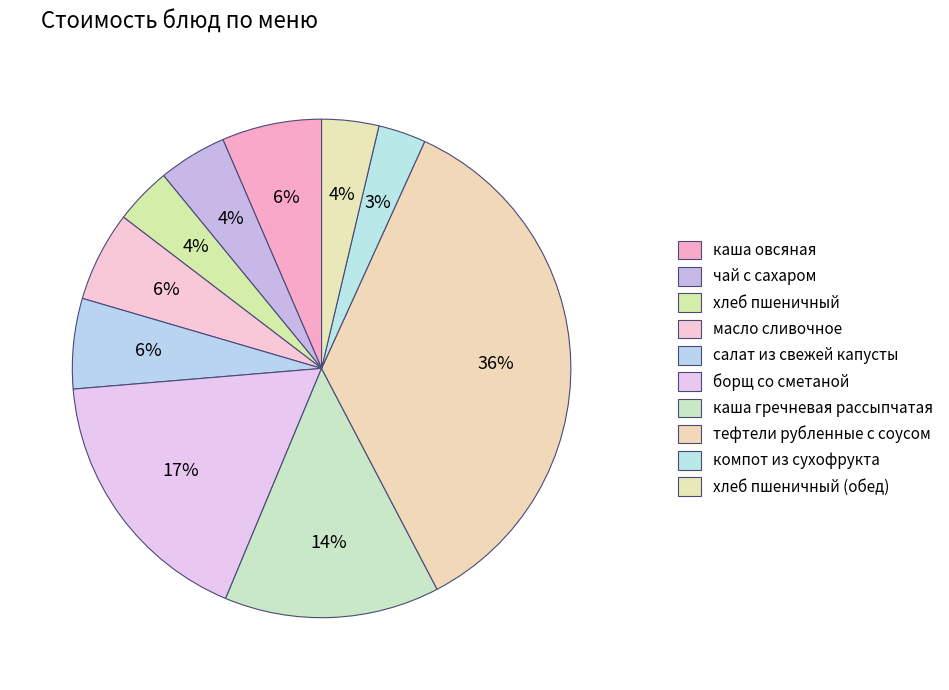

Is the sum of каша гречневая рассыпчатая and хлеб пшеничный greater than half?

No